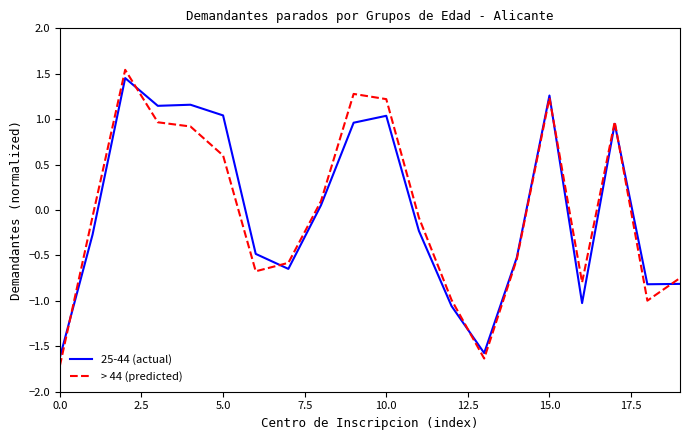

What is the smallest value displayed?

-1.7